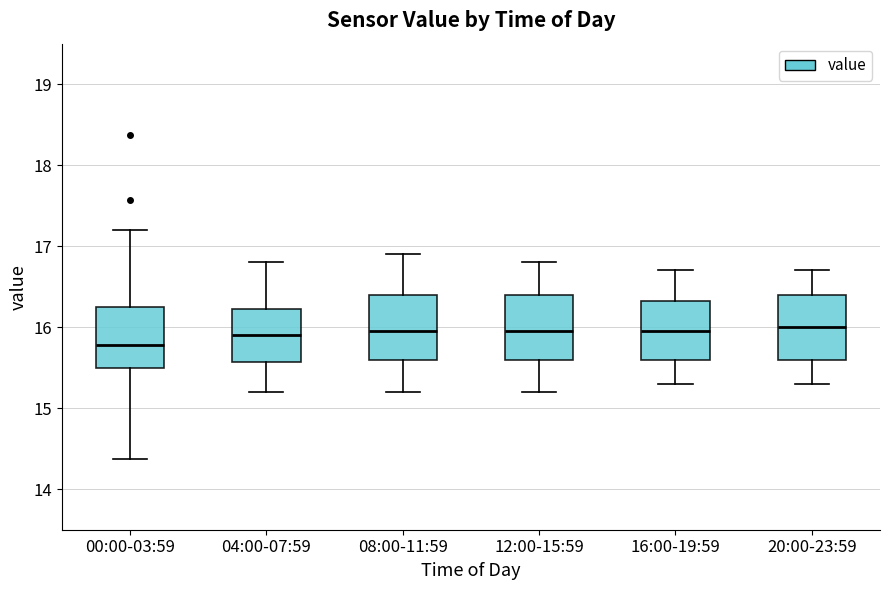

Where is the upper edge of the box for 00:00-03:59 on the y-axis? The values are not printed on the chart, so give them approximately, as read against the axis.

16.3